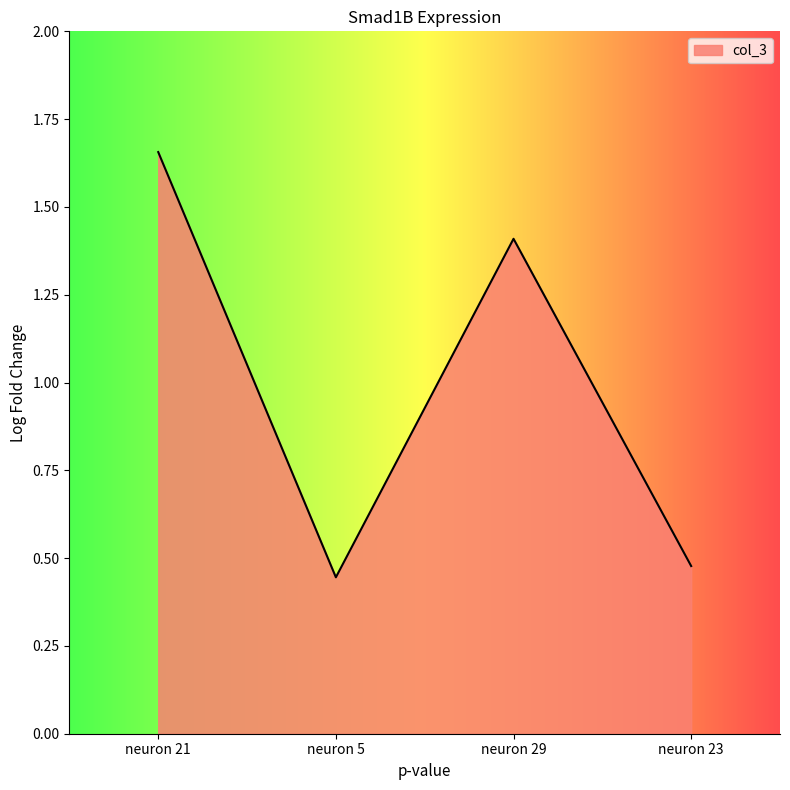

What position from the right is neuron 21?

4